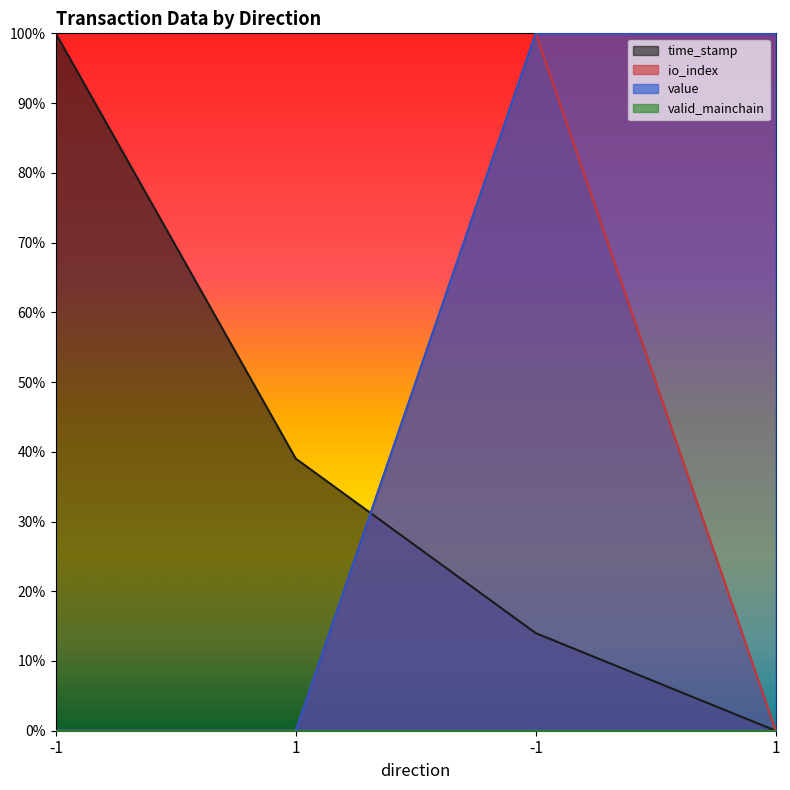

Is it true that time_stamp equals 1.0 at -1?

True